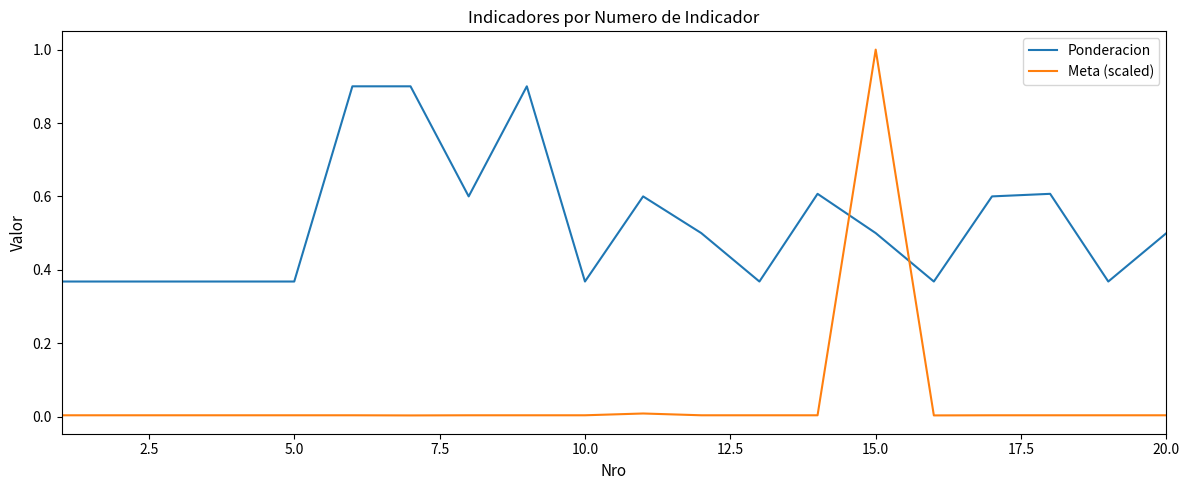

What is the maximum value shown in the chart?

1.0